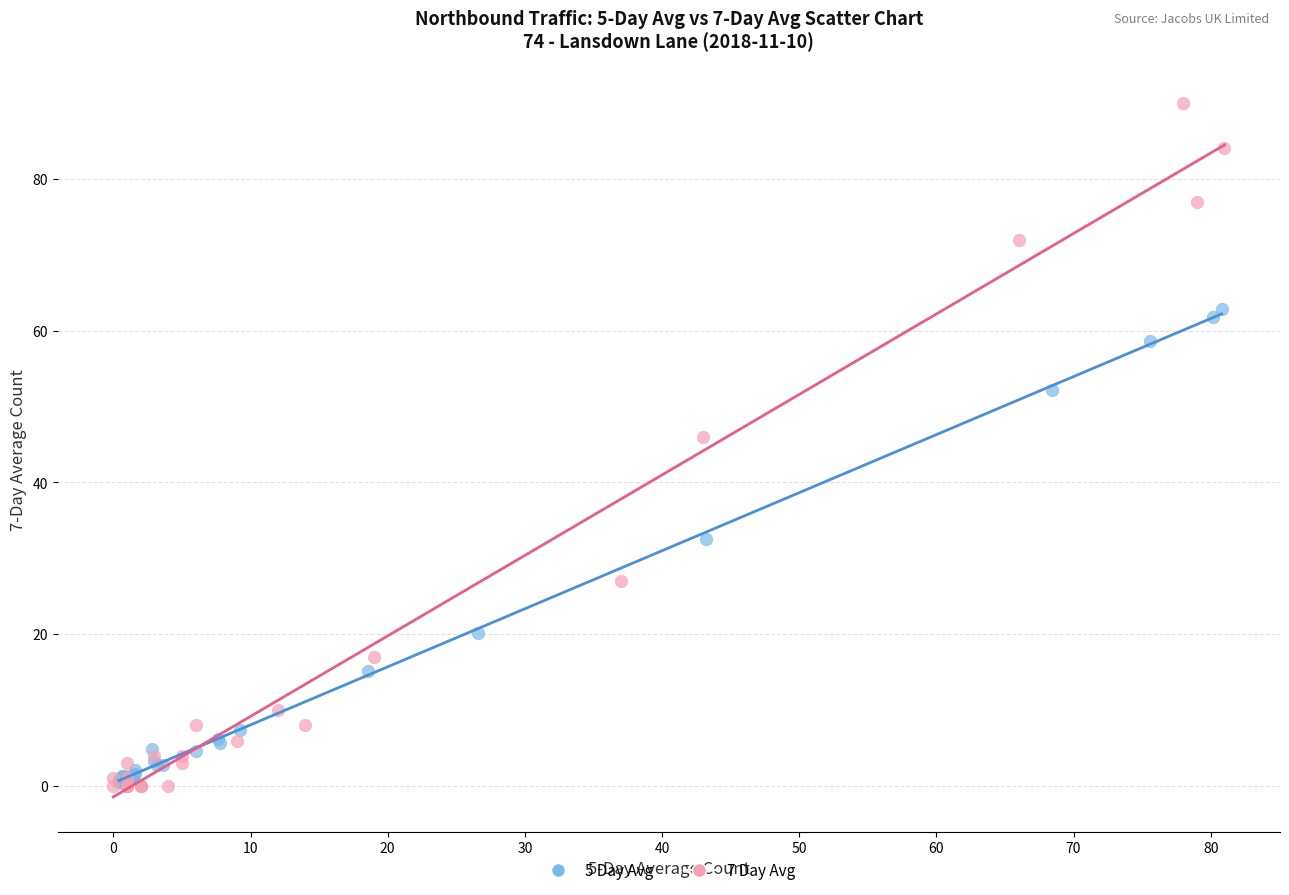

Which series contains the highest Y value?

7 Day Avg